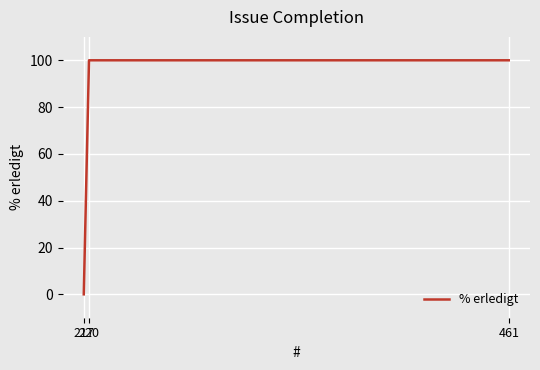

What is the approximate value at 461, to the nearest 10?

100